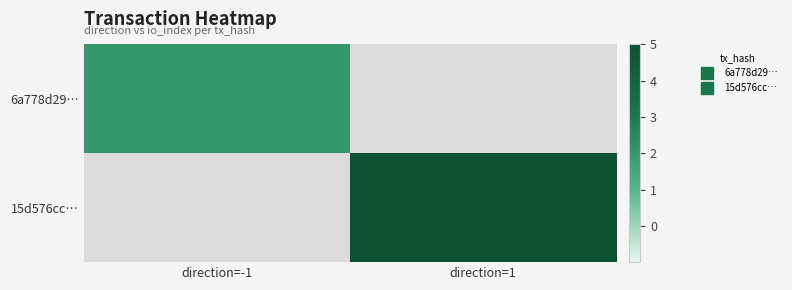

Rank the series at direction=-1 from lowest to highest value.

6a778d29…, 15d576cc…